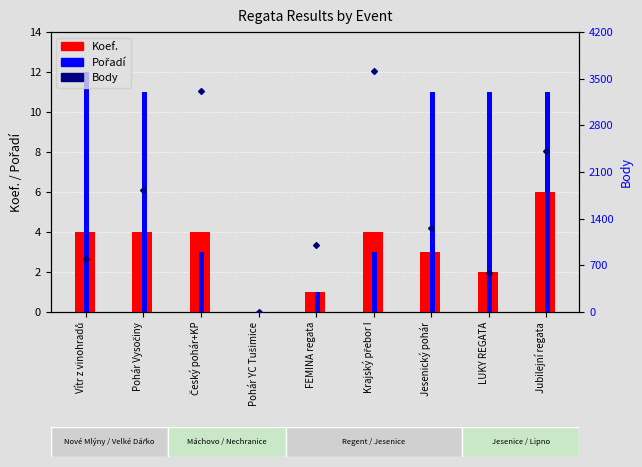

What is the spread (max minus min) of values at Český pohár+KP?

3309